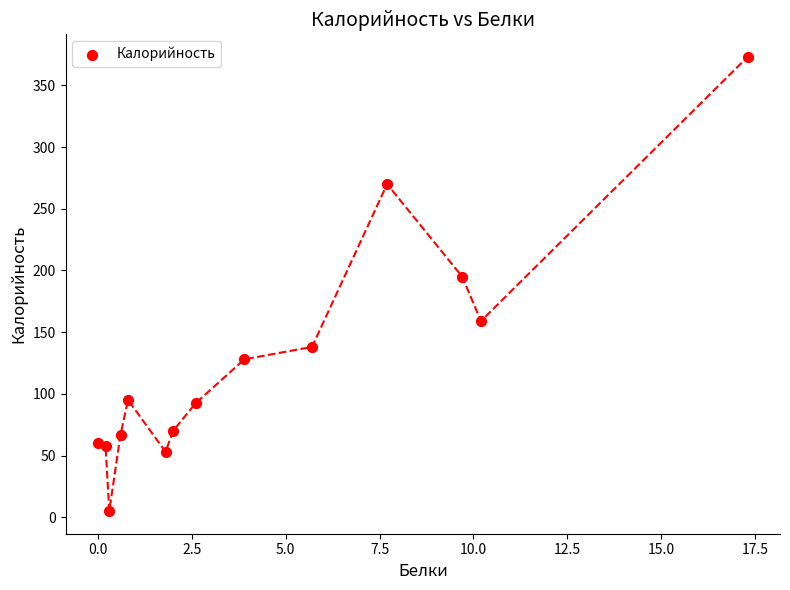

What Y value in the scatter plot is closest to 189?

195.0